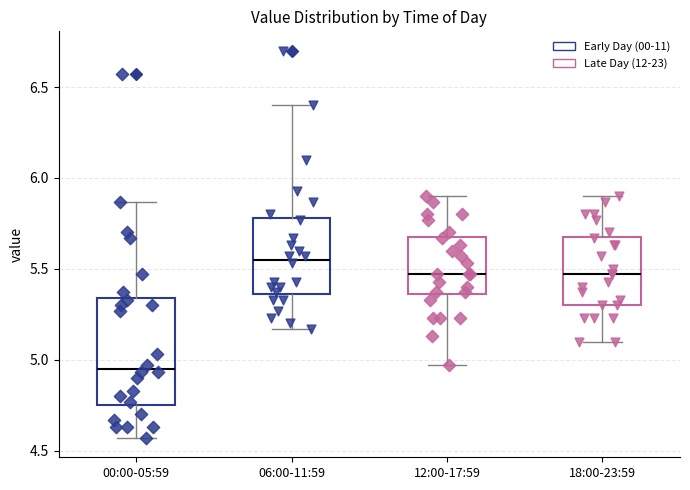

Which box has the highest median line?

06:00-11:59